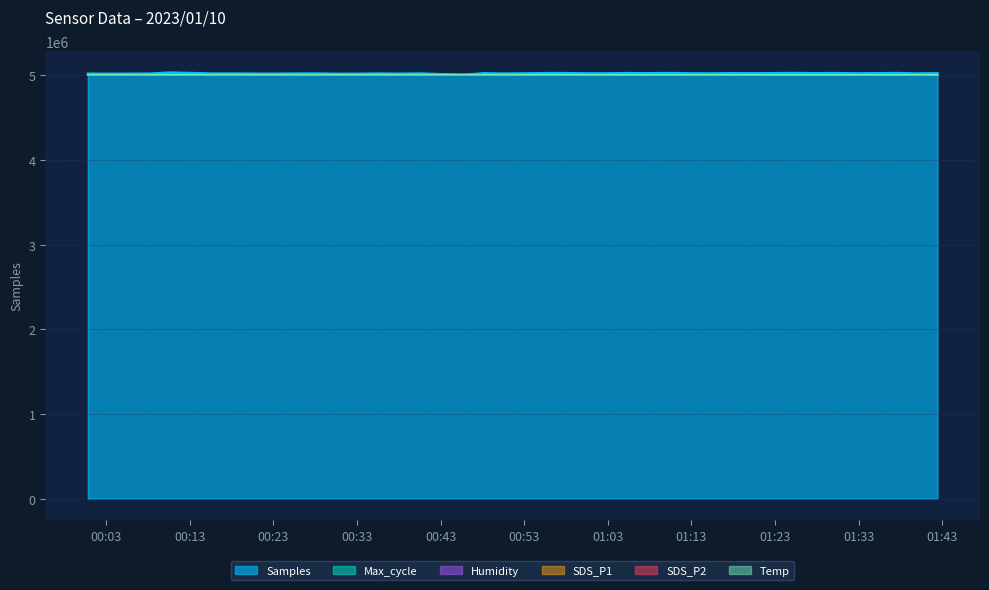

What is the difference between the maximum and minimum values in the Temp series?

1077.2